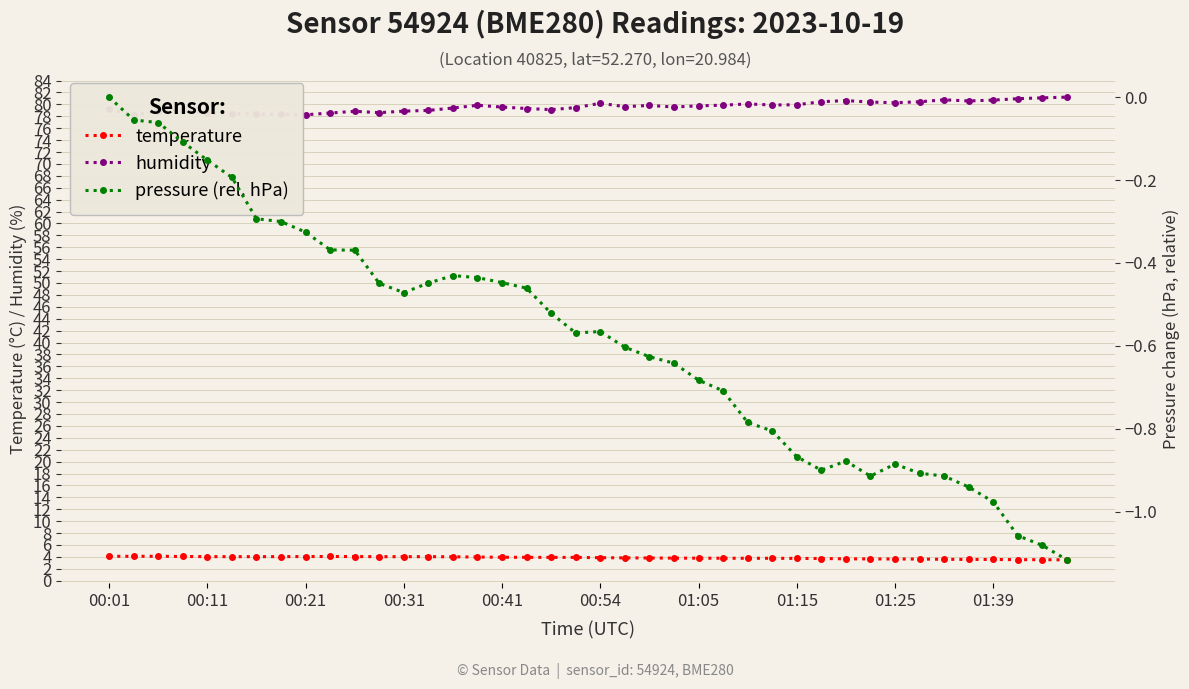

What is the average value of the pressure (rel. hPa) series?

-0.6